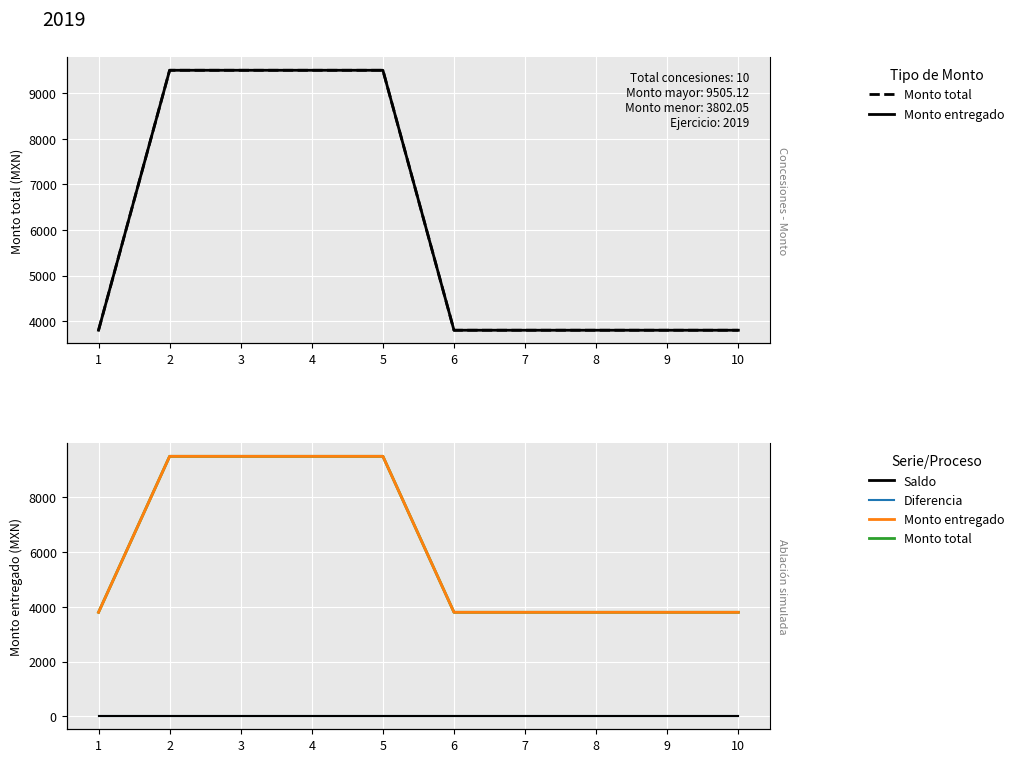

True or false: Diferencia and Monto entregado intersect in this chart.

False